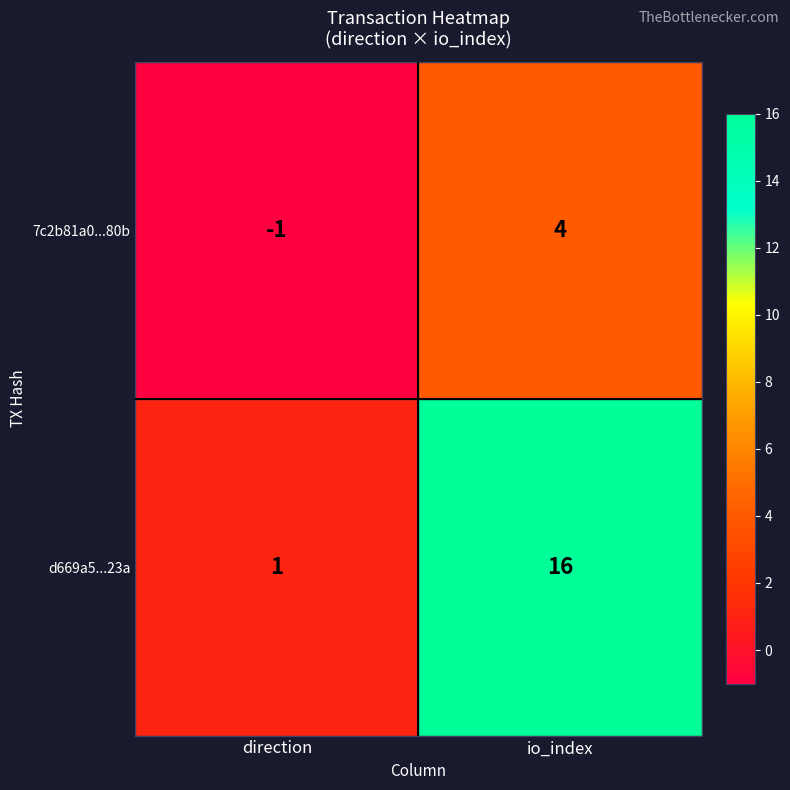

What value does the 7c2b81a0...80b series have at io_index?

4